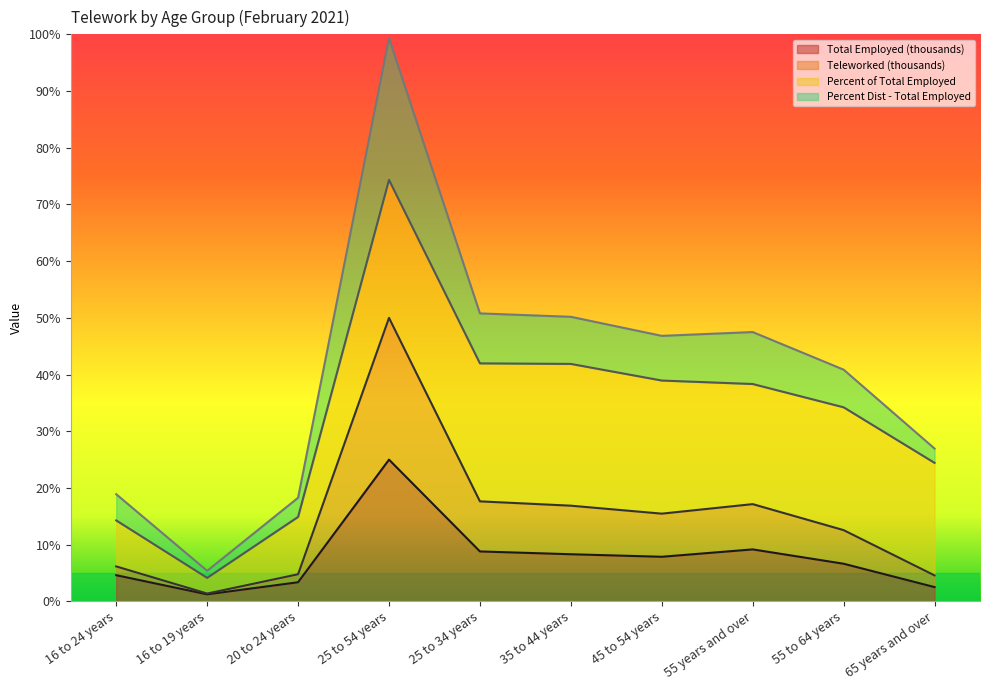

What is the value of the Total Employed (thousands) point at the 7th from the left?

7.9